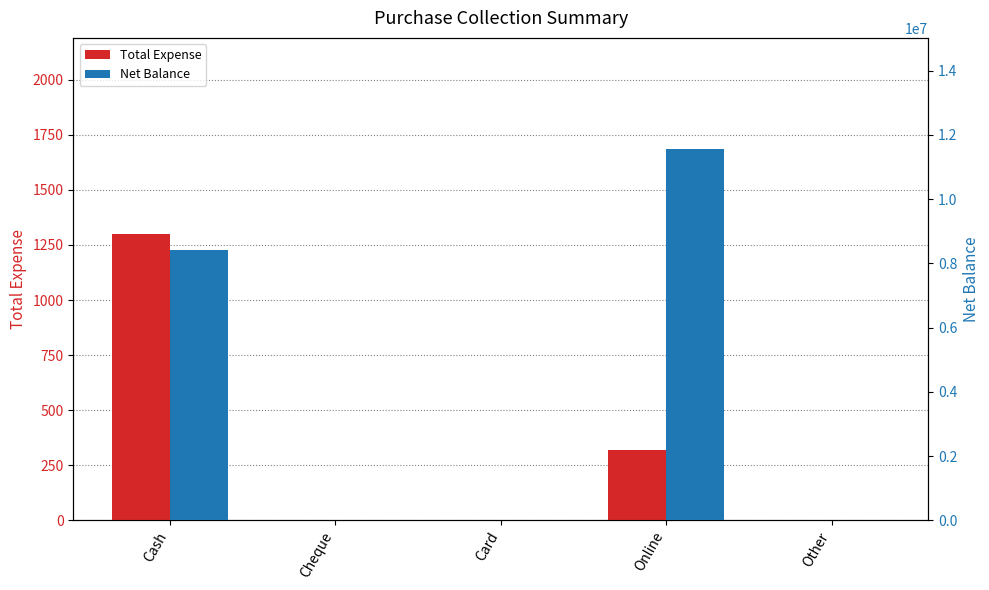

How many values in Net Balance are above zero?

2